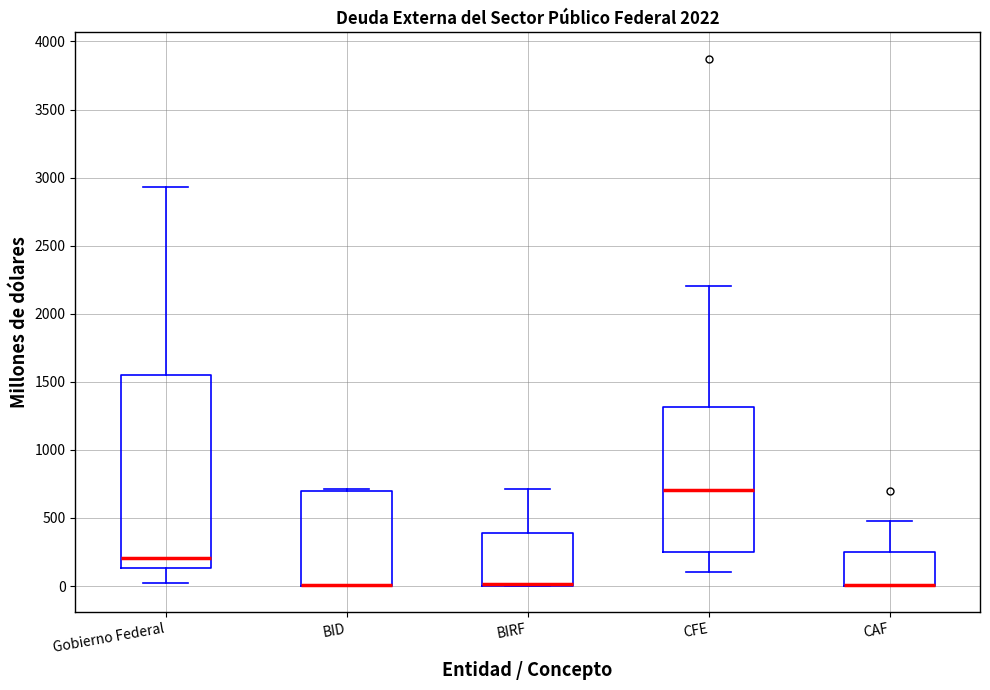

Comparing the boxes themselves (not the whiskers), which one is the tallest?

Gobierno Federal